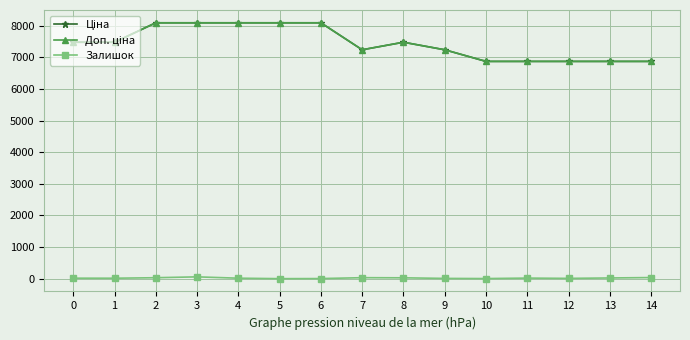

At how many categories does at least one series exceed 7158?

10